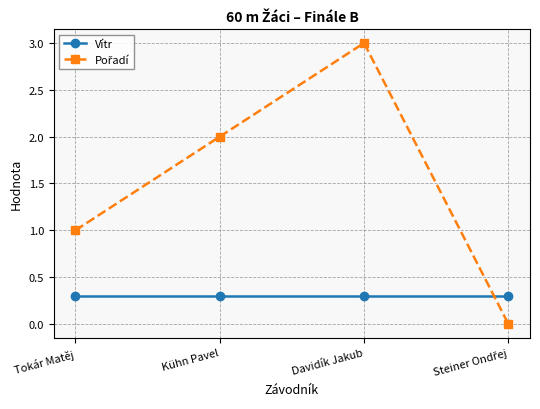

How many lines are shown in the chart?

2